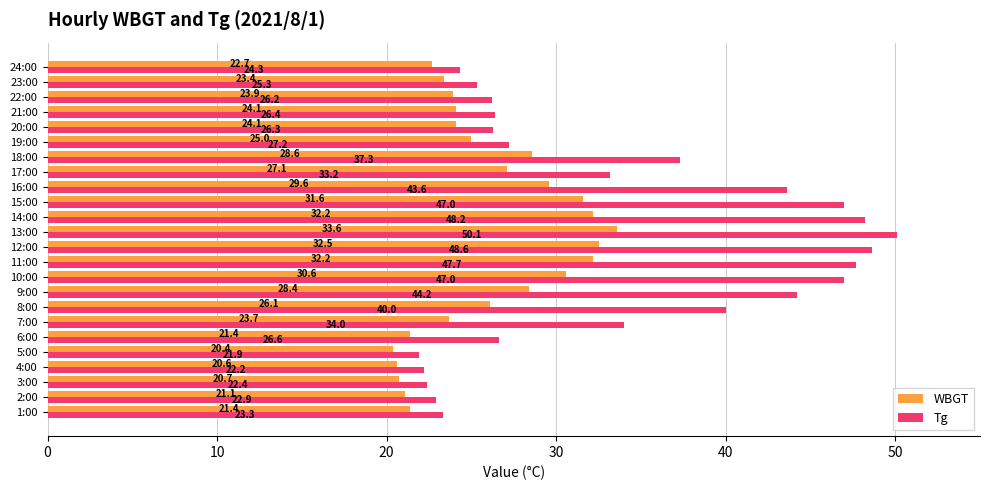

Where is WBGT nearest to the value 27?

17:00